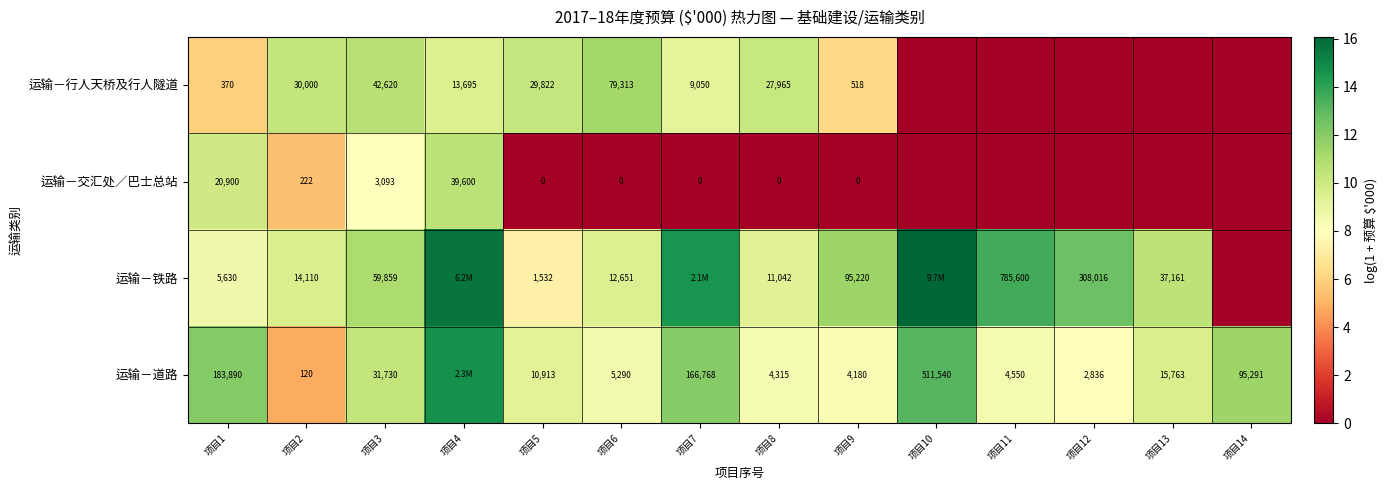

Is the value of 运输－交汇处／巴士总站 at 项目4 greater than the value of 运输－铁路 at 项目13?

Yes